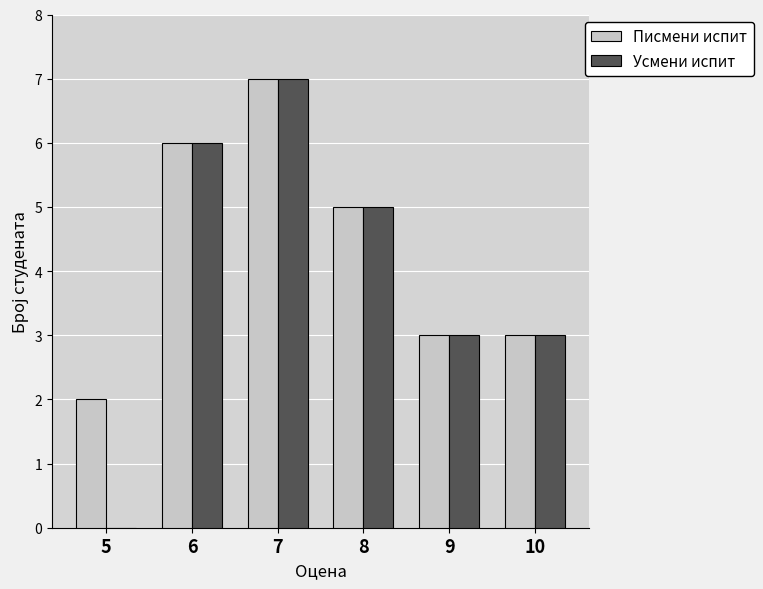

The value of Писмени испит at 10 is 3. True or false?

True